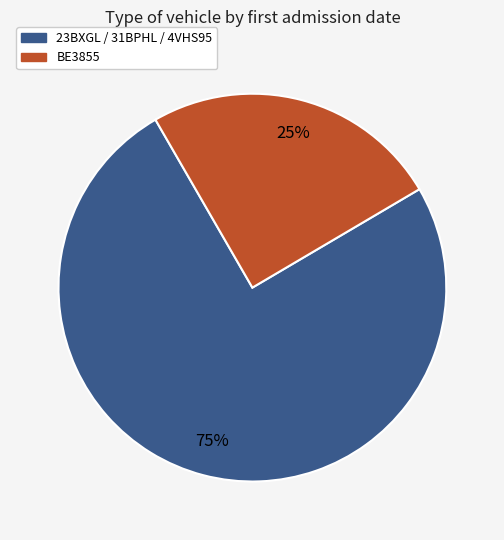

Rank the categories by value from lowest to highest.

BE3855, 23BXGL / 31BPHL / 4VHS95